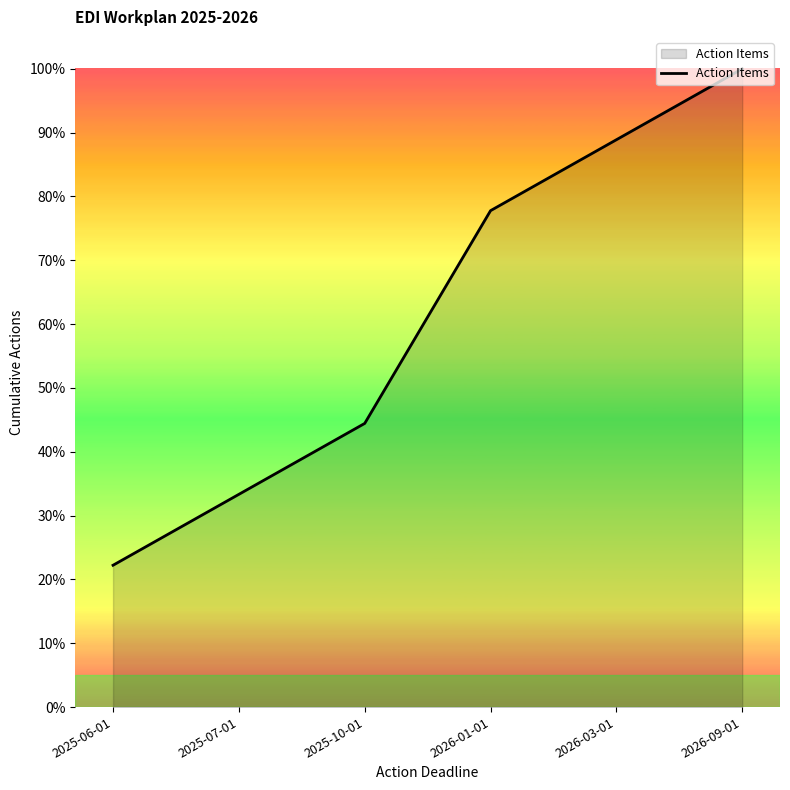

Does the chart have visible grid lines?

No